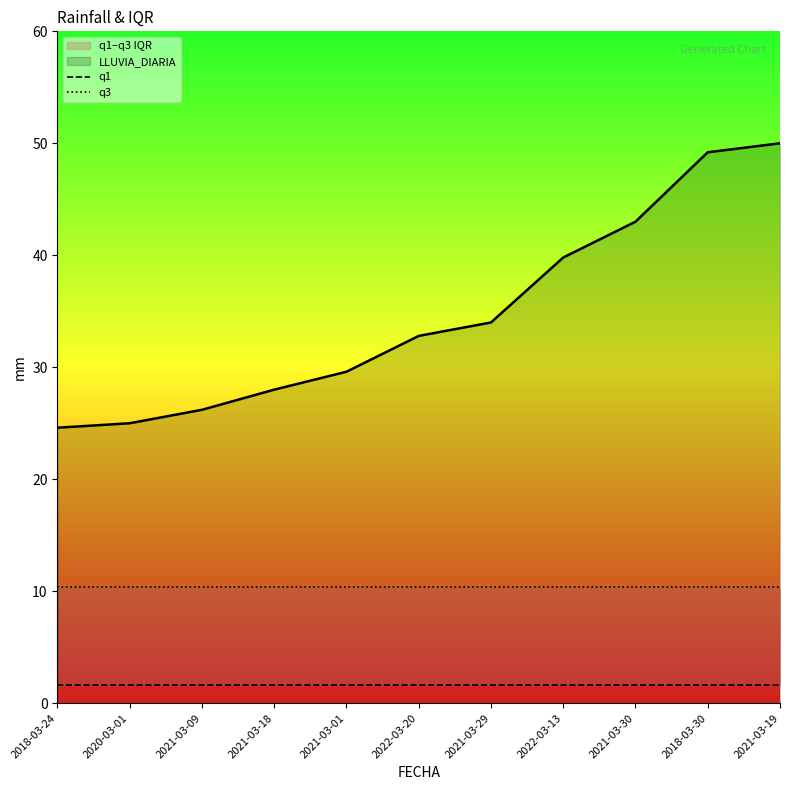

True or false: LLUVIA_DIARIA and q3 cross at least once.

False